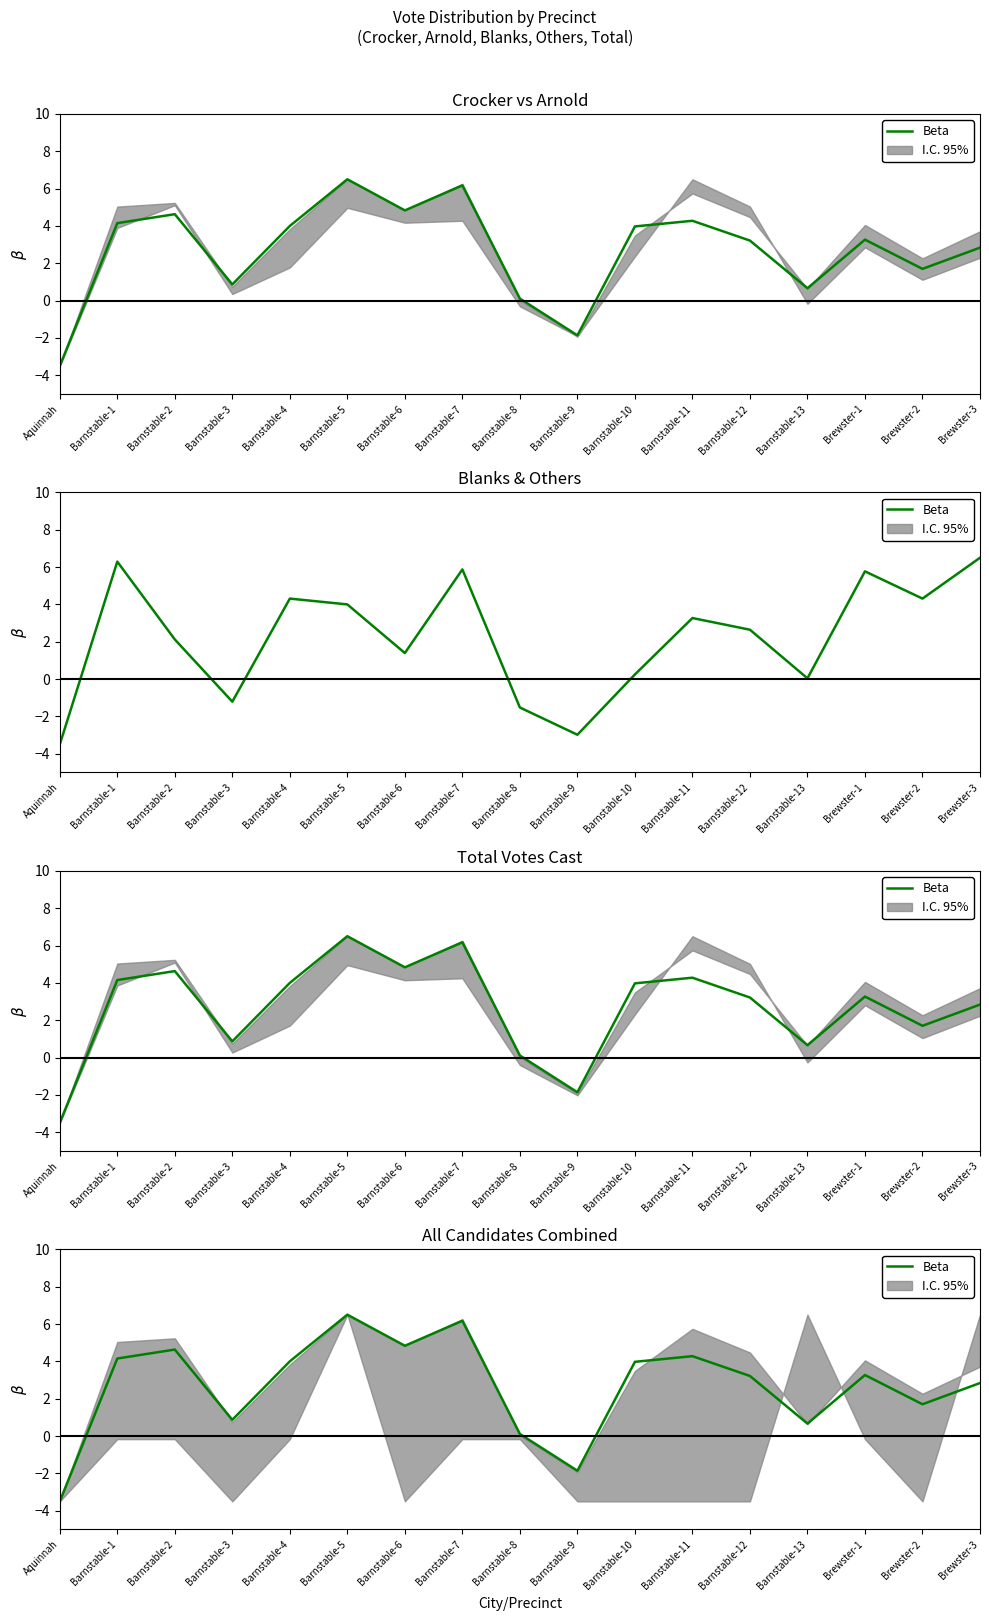

Where does the data first go above 3?

Barnstable-1